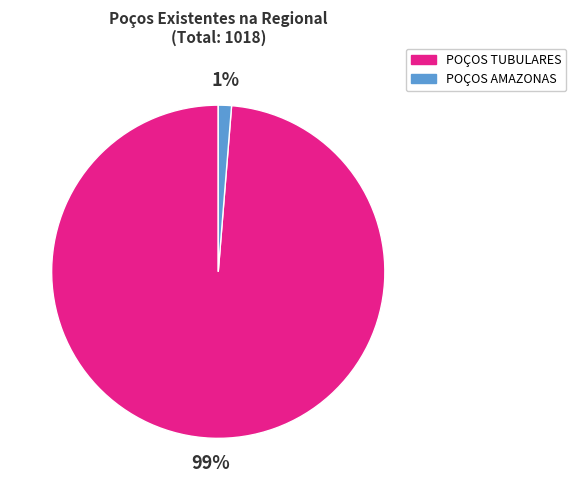

Which has a higher value, POÇOS TUBULARES or POÇOS AMAZONAS?

POÇOS TUBULARES